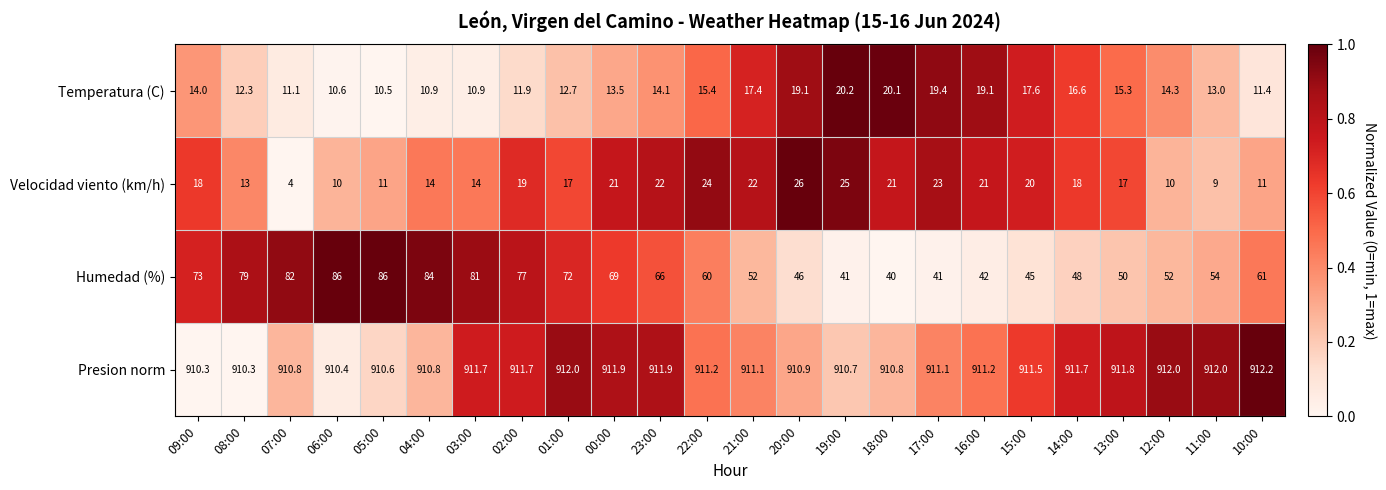

Is it true that Temperatura (C) equals 17.6 at 15:00?

True